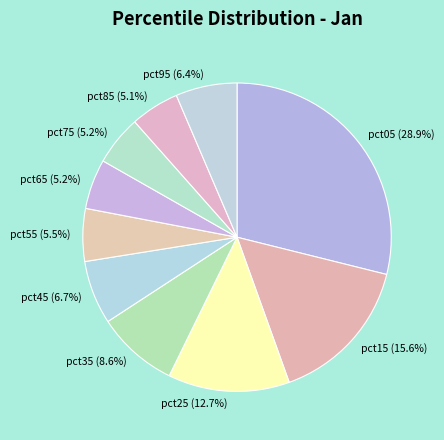

To the nearest percent, what is the difference between the pct45 and pct25 slice percentages?

6%